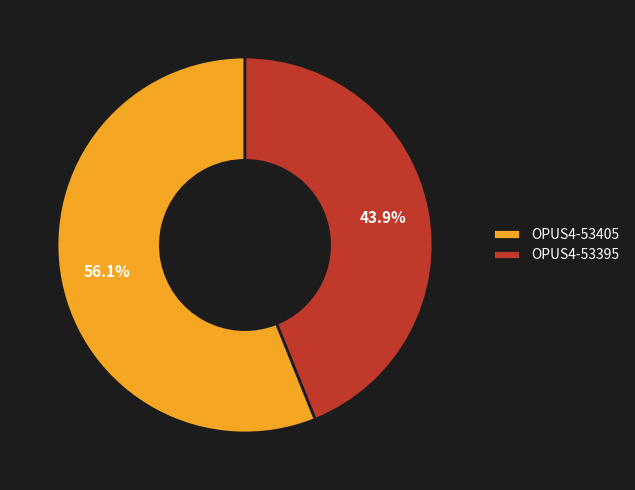

Which category has the smallest portion of the pie?

OPUS4-53395